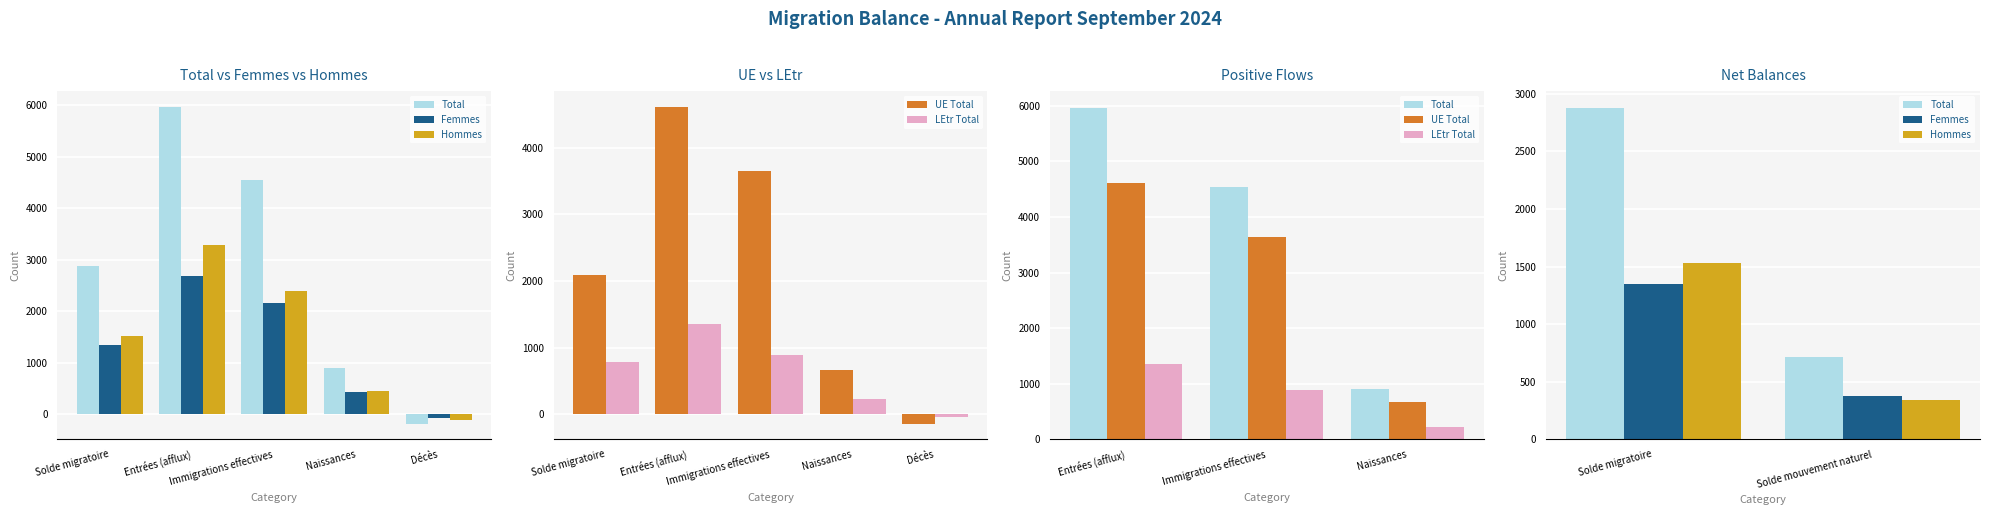

What is the label of the 6th bar from the right?

Solde migratoire